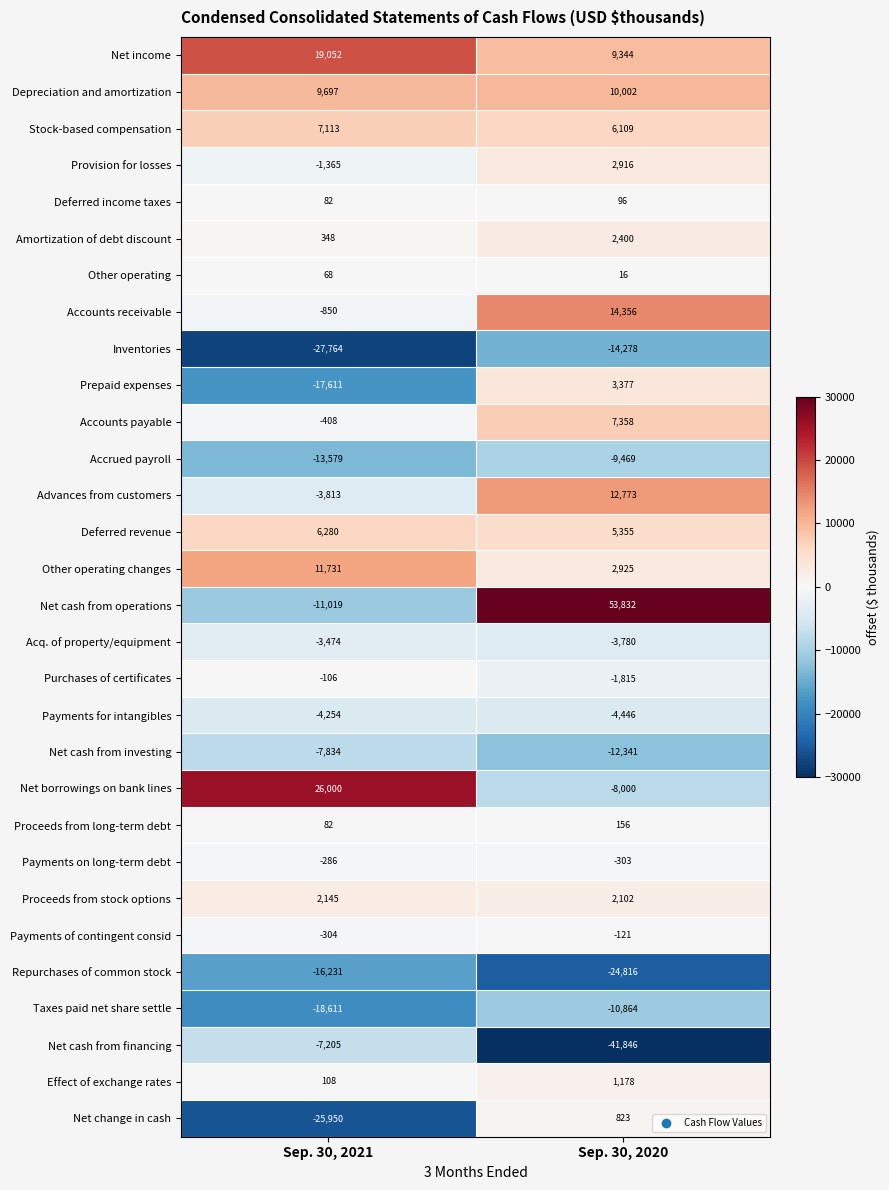

At how many categories does at least one series exceed 11831?

2